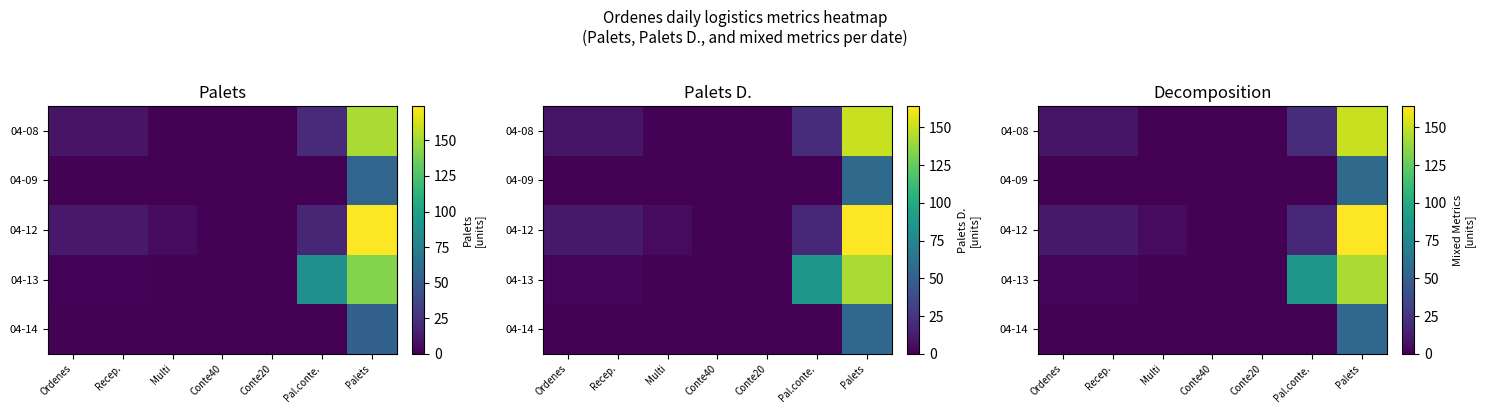

Count the number of categories in the chart.

7